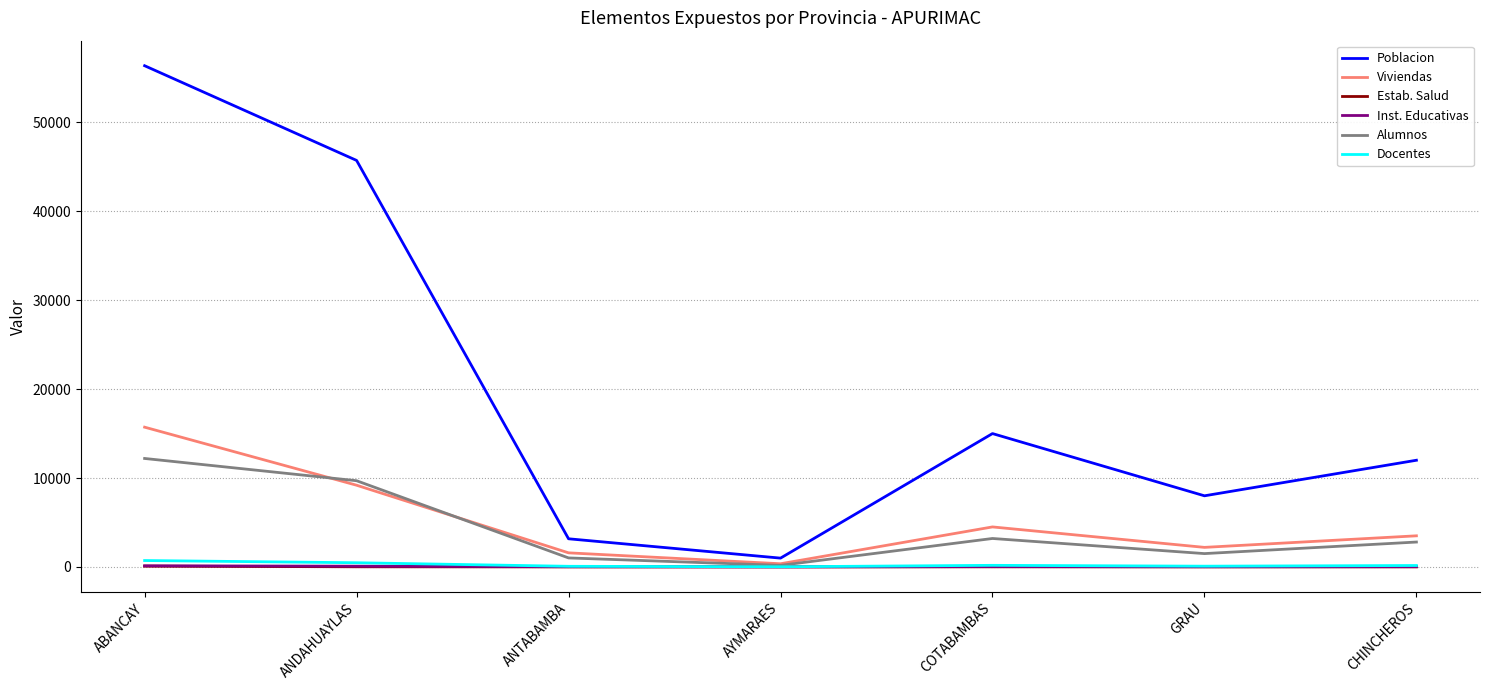

What are all the series names shown in the legend?

Poblacion, Viviendas, Estab. Salud, Inst. Educativas, Alumnos, Docentes